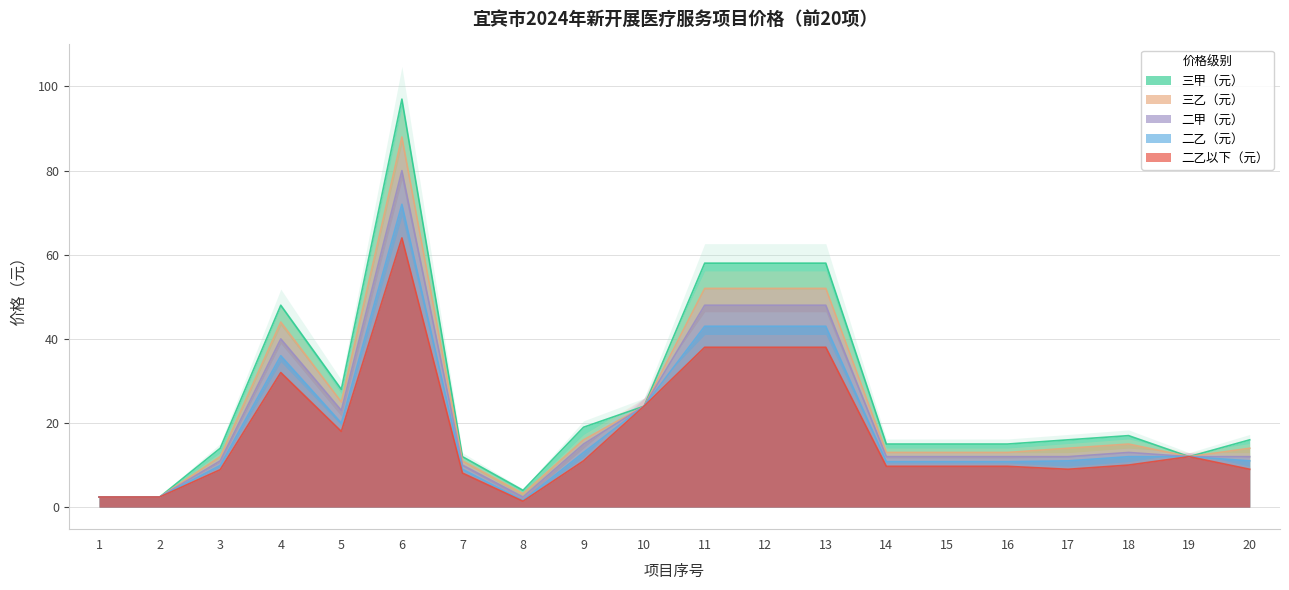

What is the value of the 三甲（元） point at the 15th from the left?

15.0